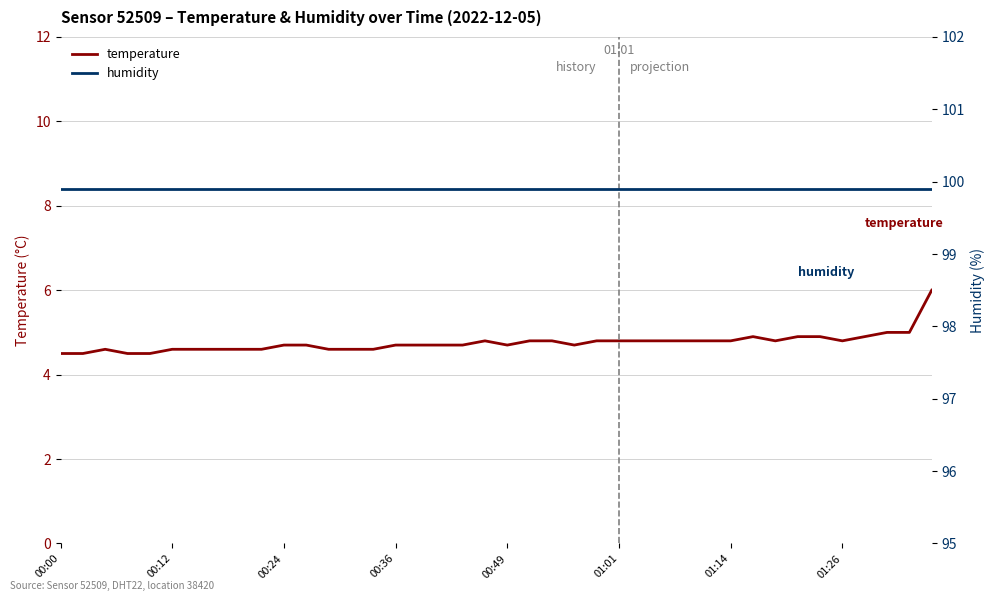

What is the value of the temperature point at the 20th from the left?

4.8